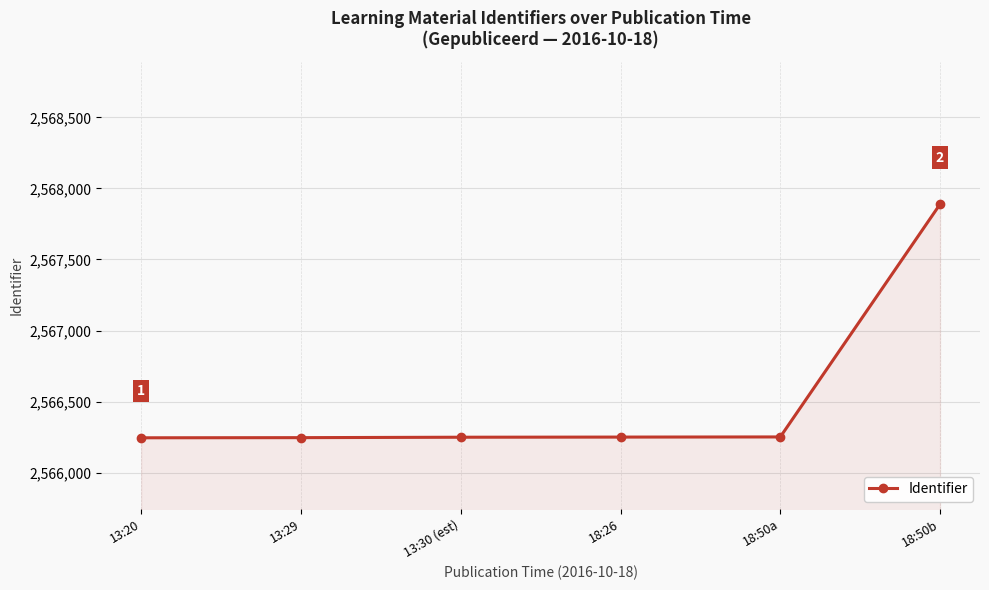

True or false: the data shows 1747752 at 13:29.

False